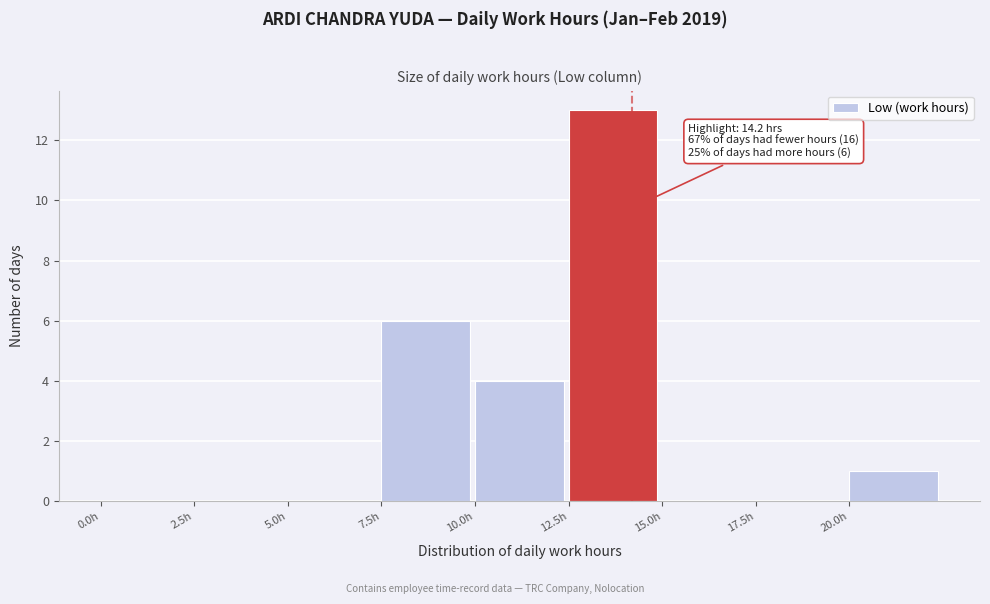

Over which range of the x-axis is the bar tallest?

12.5 to 15.0